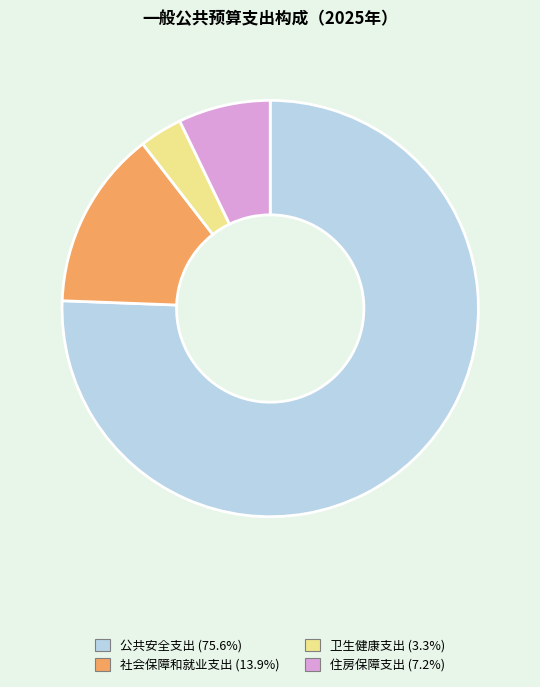

Is there any slice that represents more than half of the pie?

Yes